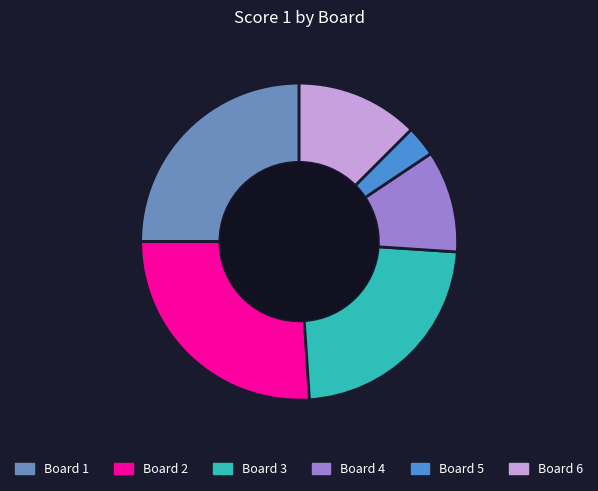

Is it true that Board 4 is 10% of the pie?

True